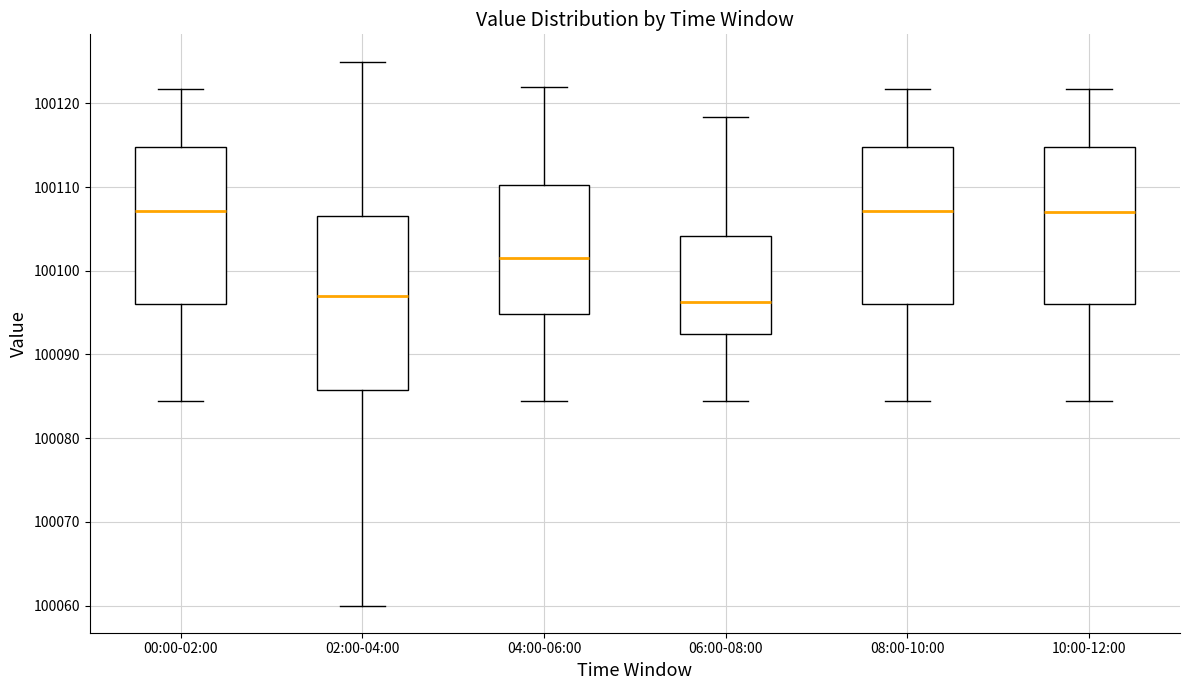

Which box is the tallest, from its lower edge to its upper edge?

02:00-04:00